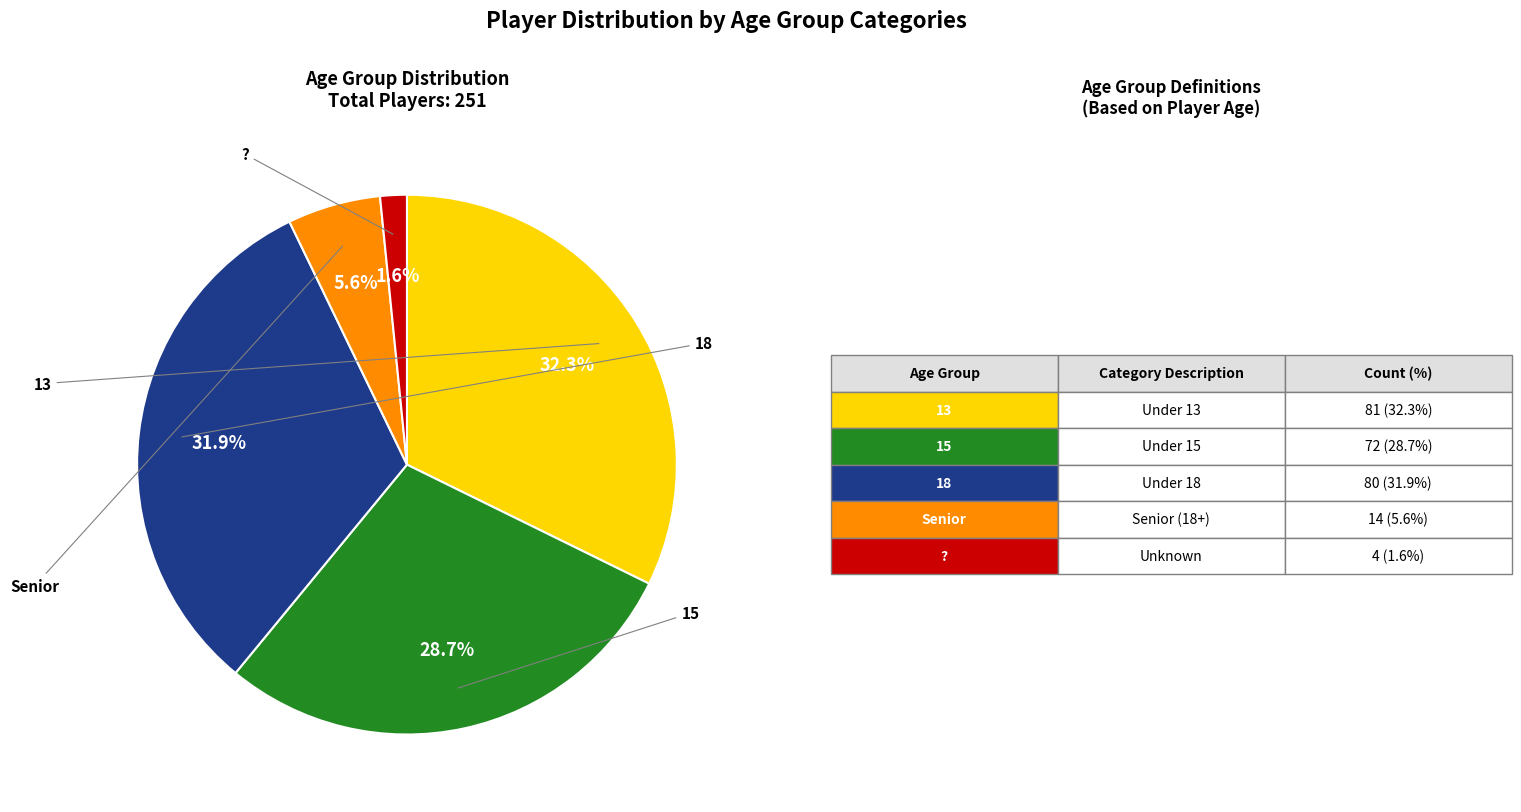

Is there any slice that represents more than half of the pie?

No